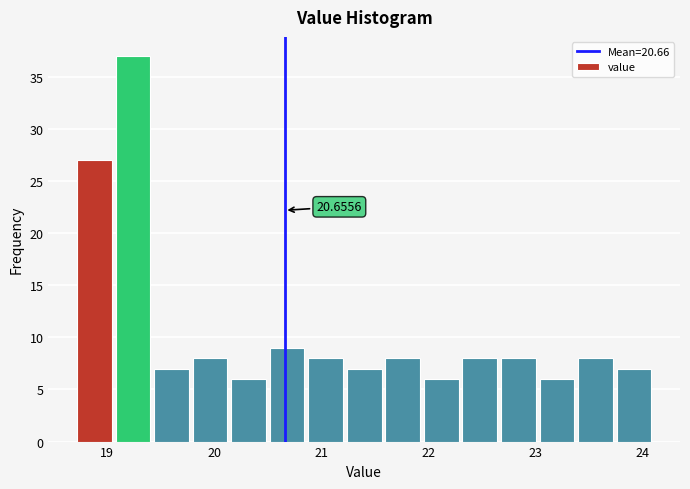

Read against the x-axis, roughly where is the centre of the tallest bar?

19.2